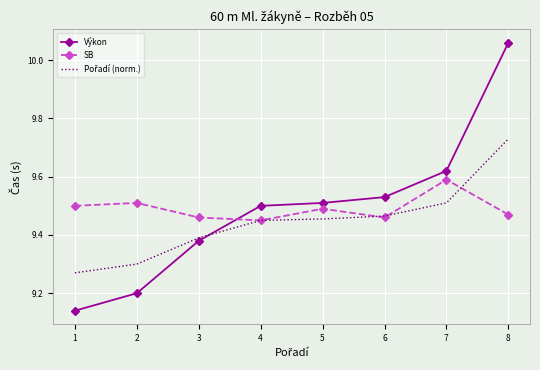

What is the difference between the Výkon values at 1 and 4?

0.4